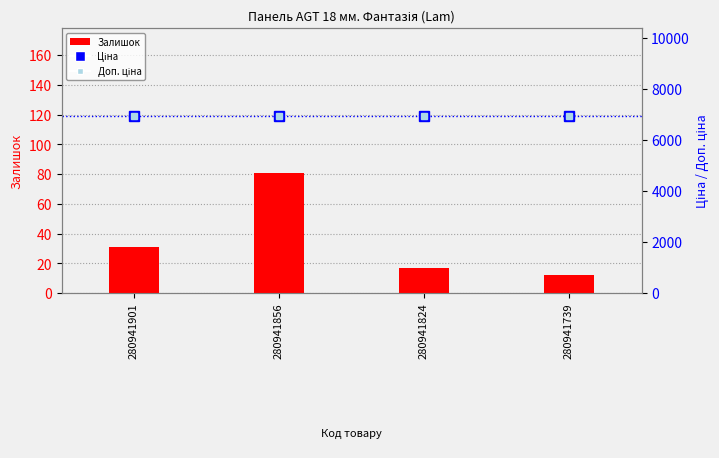

What is the total value across all series at 280941901?

13882.3